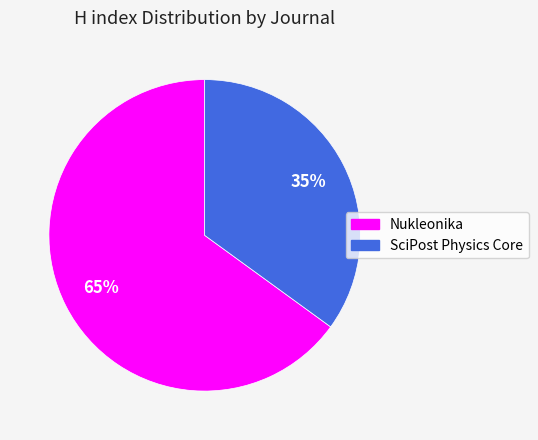

To the nearest percent, what percentage of the pie is Nukleonika?

65%